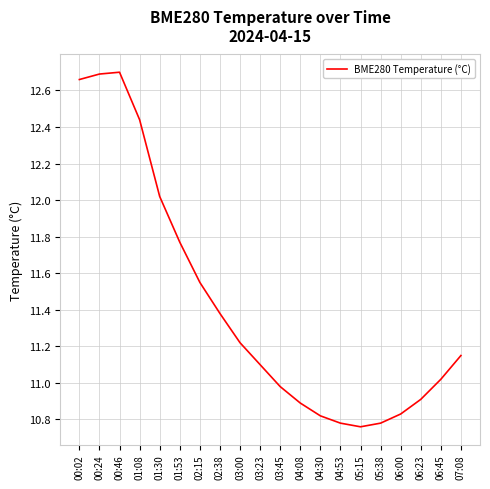

Which has a higher value, 07:08 or 03:00?

03:00